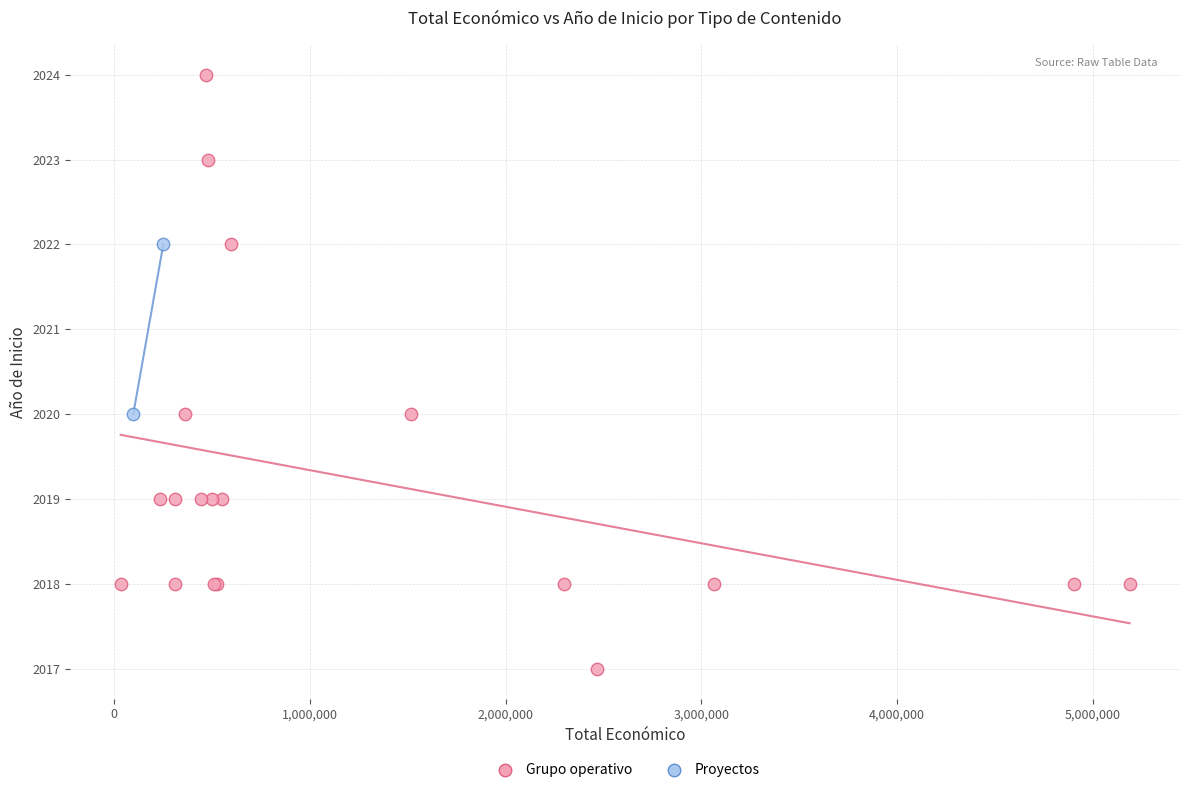

What are all the series names shown in the legend?

Grupo operativo, Proyectos